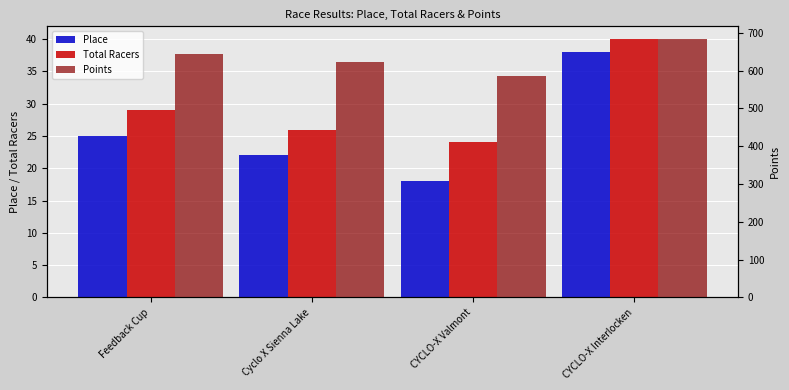

True or false: Place has a value of 18.0 at CYCLO-X Valmont.

True